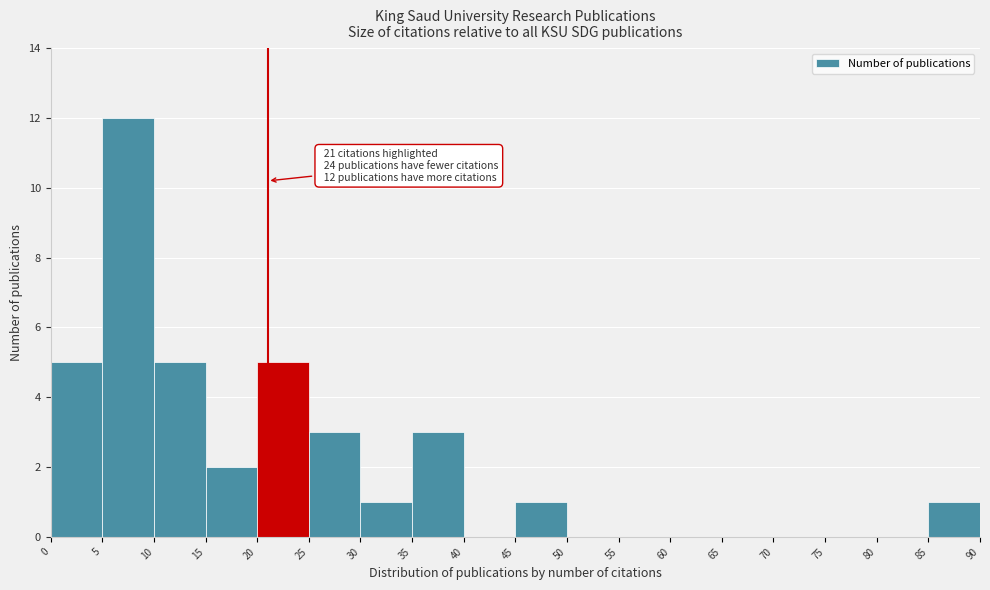

Over which range of the x-axis is the bar tallest?

5 to 10